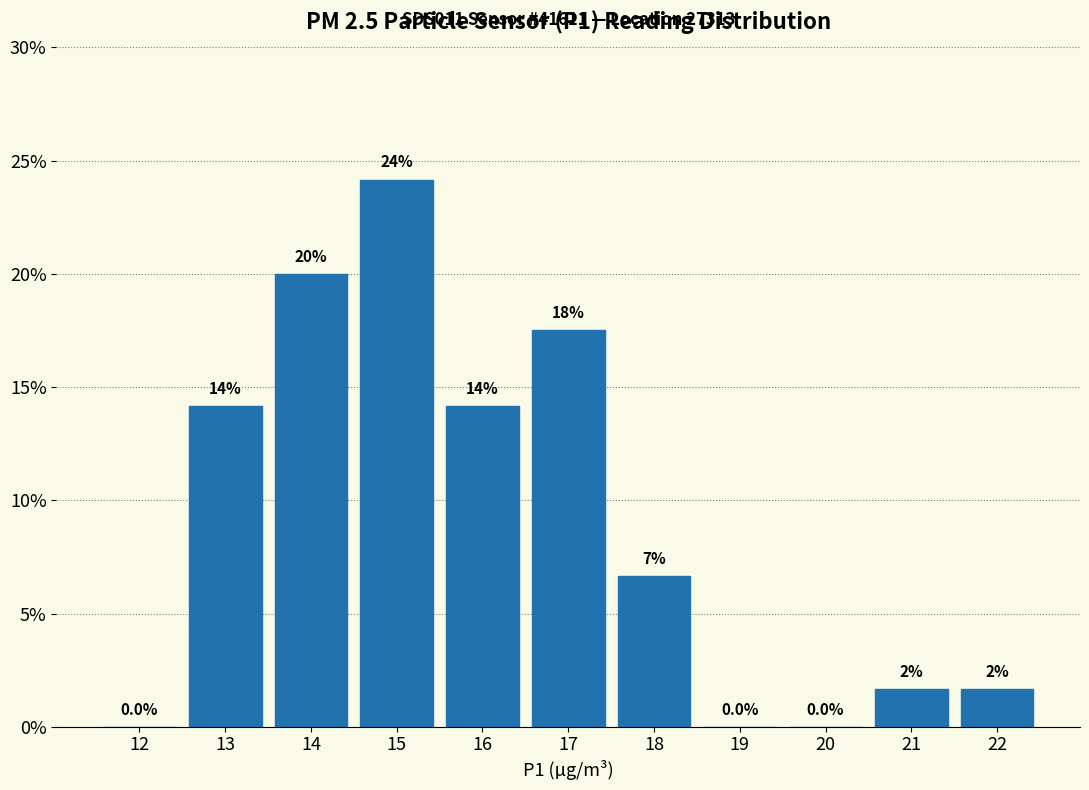

Are the bars horizontal?

No